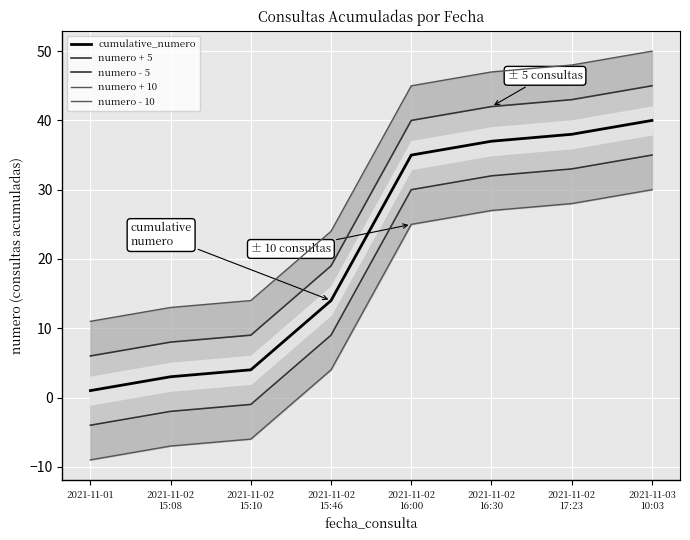

Rank the series by their maximum value, from highest to lowest.

numero + 10, numero + 5, cumulative_numero, numero - 5, numero - 10